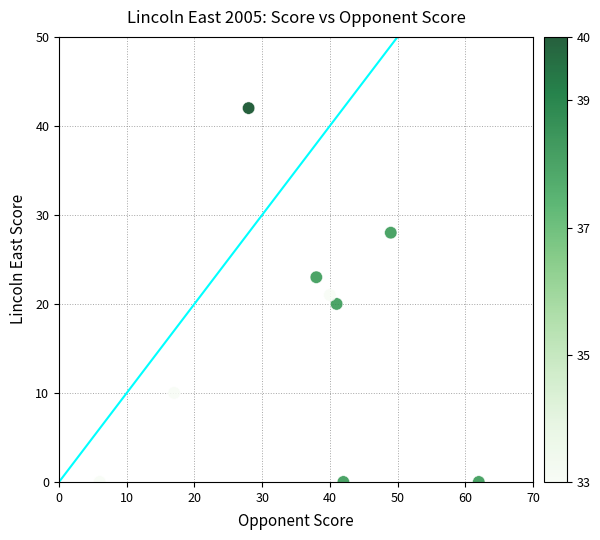

What is the range of Y values (max minus min)?

42